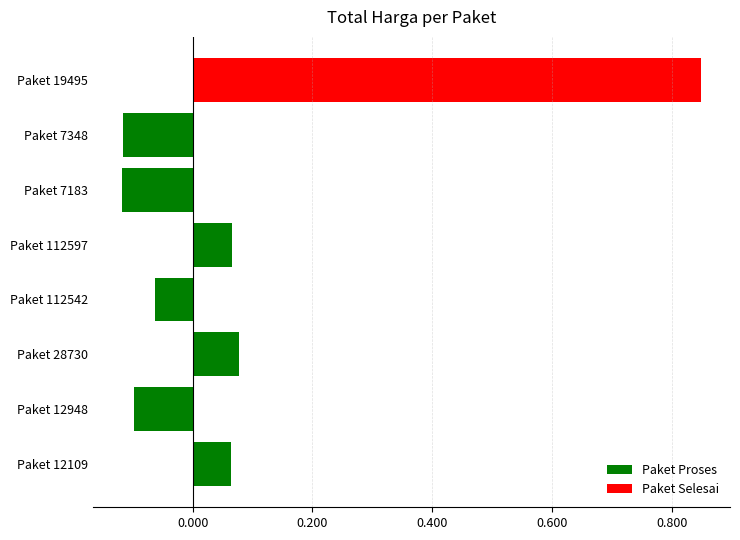

True or false: the data shows -0.1 at Paket 112542.

True